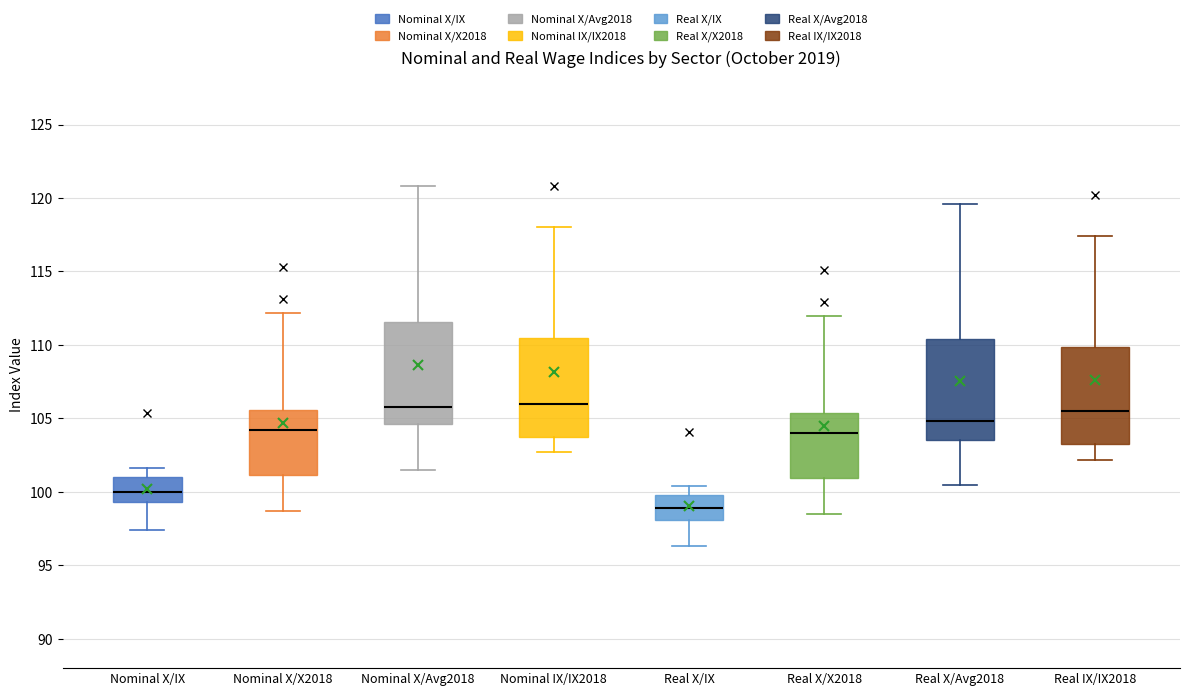

Where does the lower whisker of the box for Real X/IX end on the y-axis? The values are not printed on the chart, so give them approximately, as read against the axis.

96.5